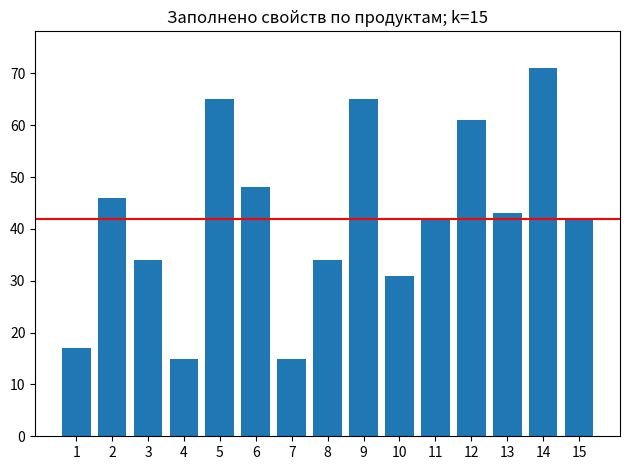

What is the difference between the maximum and minimum values?

56